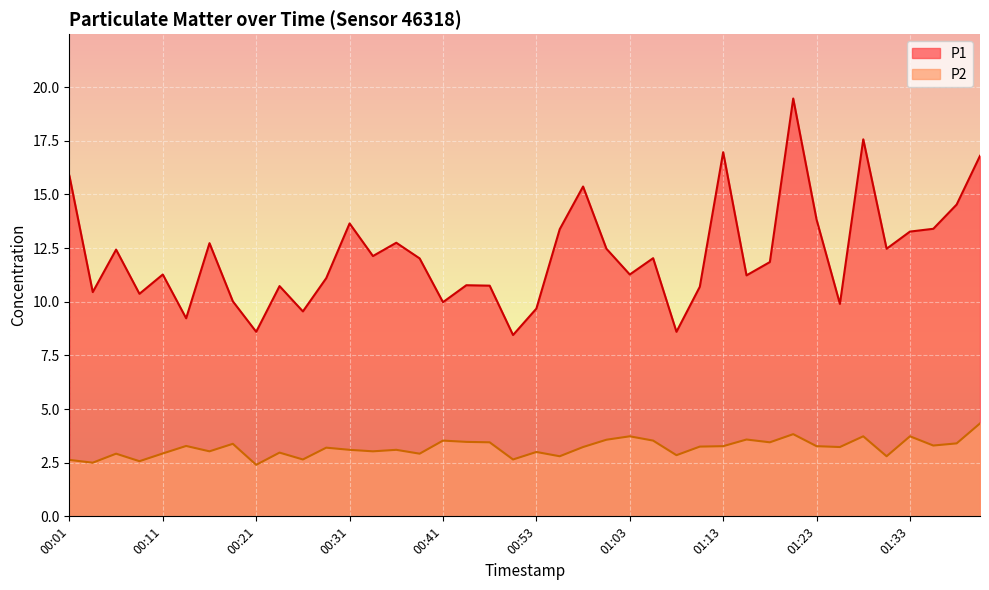

Reading left to right, extract all data points from this chart.

P1: 15.9	10.4	12.4	10.4	11.3	9.2	12.7	10.0	8.6	10.7	9.6	11.1	13.7	12.1	12.8	12.0	10.0	10.8	10.8	8.4	9.7	13.4	15.4	12.5	11.3	12.0	8.6	10.7	17.0	11.2	11.8	19.5	13.8	9.9	17.6	12.5	13.3	13.4	14.5	16.8
P2: 2.6	2.5	2.9	2.6	2.9	3.3	3.0	3.4	2.4	3.0	2.6	3.2	3.1	3.0	3.1	2.9	3.5	3.5	3.5	2.6	3.0	2.8	3.2	3.6	3.7	3.5	2.9	3.2	3.3	3.6	3.5	3.8	3.3	3.2	3.7	2.8	3.7	3.3	3.4	4.3